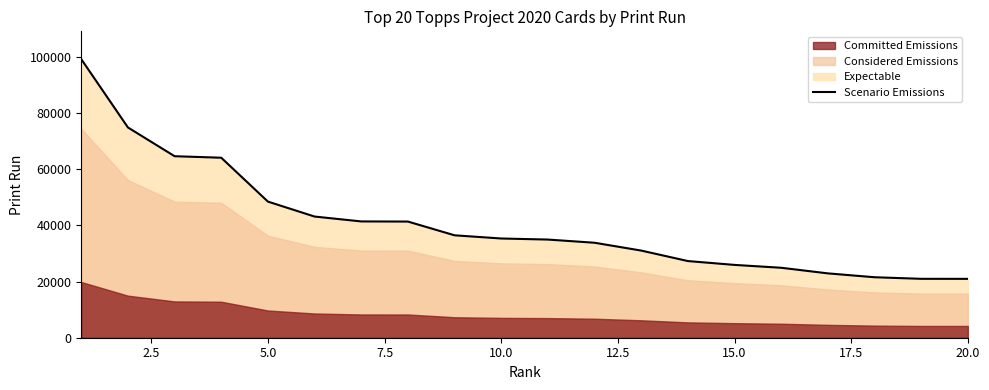

True or false: the data has more than 2 interior local peaks.

False